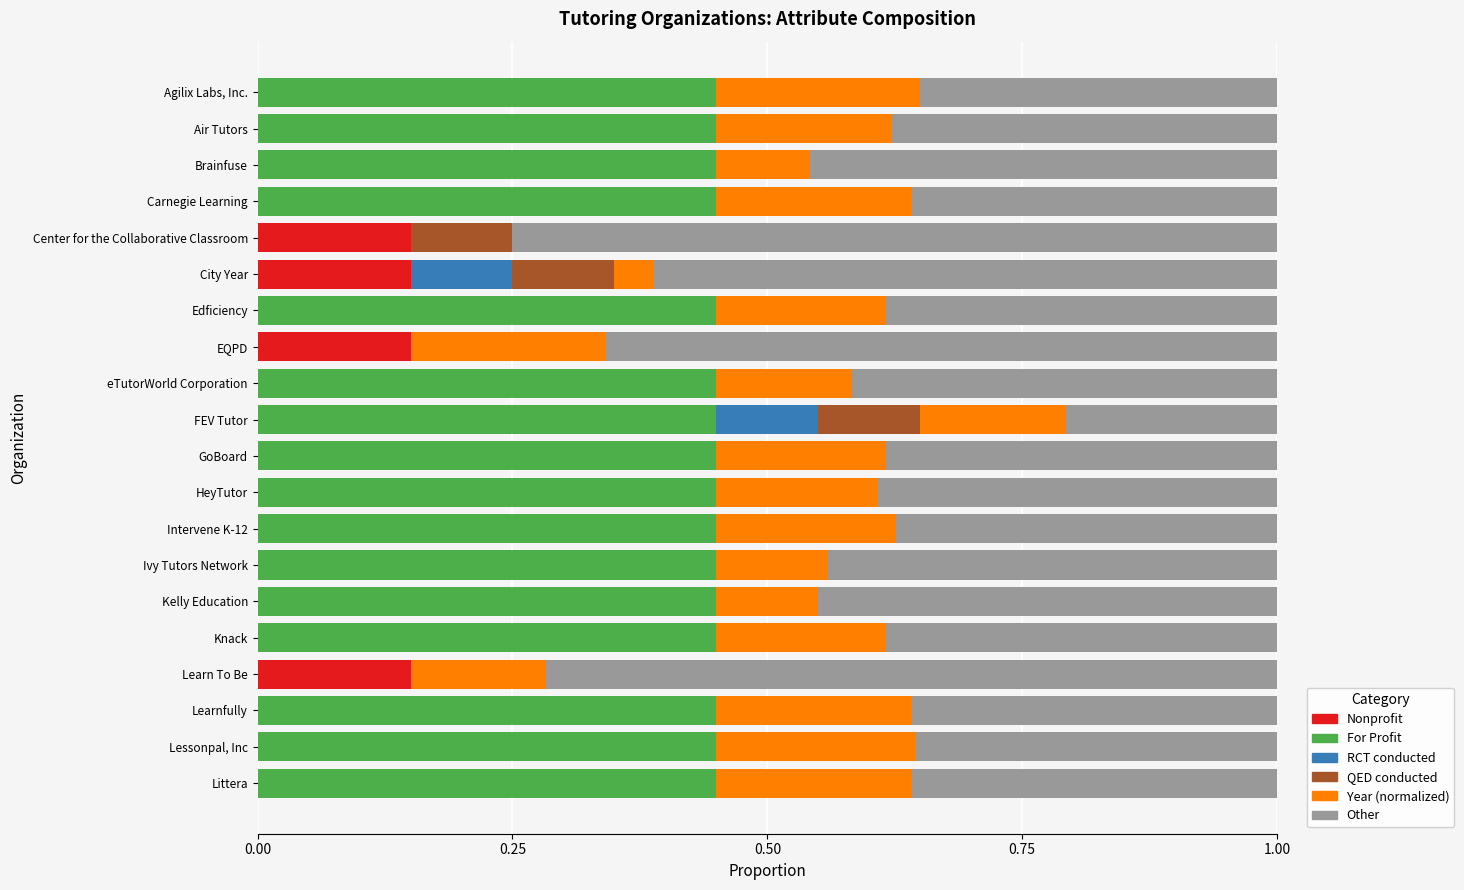

The Nonprofit series shows 0.1 at Brainfuse. True or false?

False